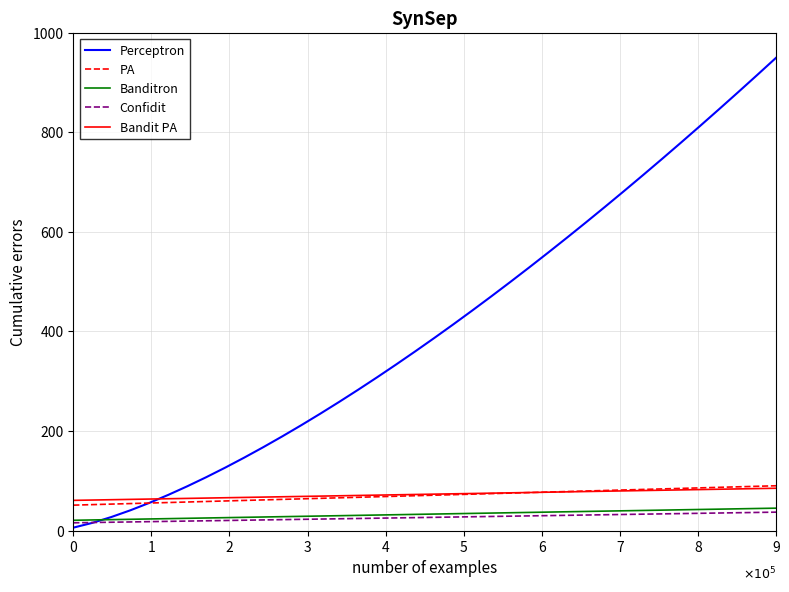

What is the highest value of the Confidit series?

37.0